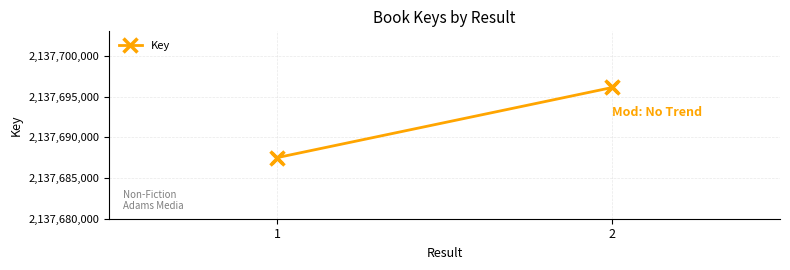

What is the average Y value?

2137691801